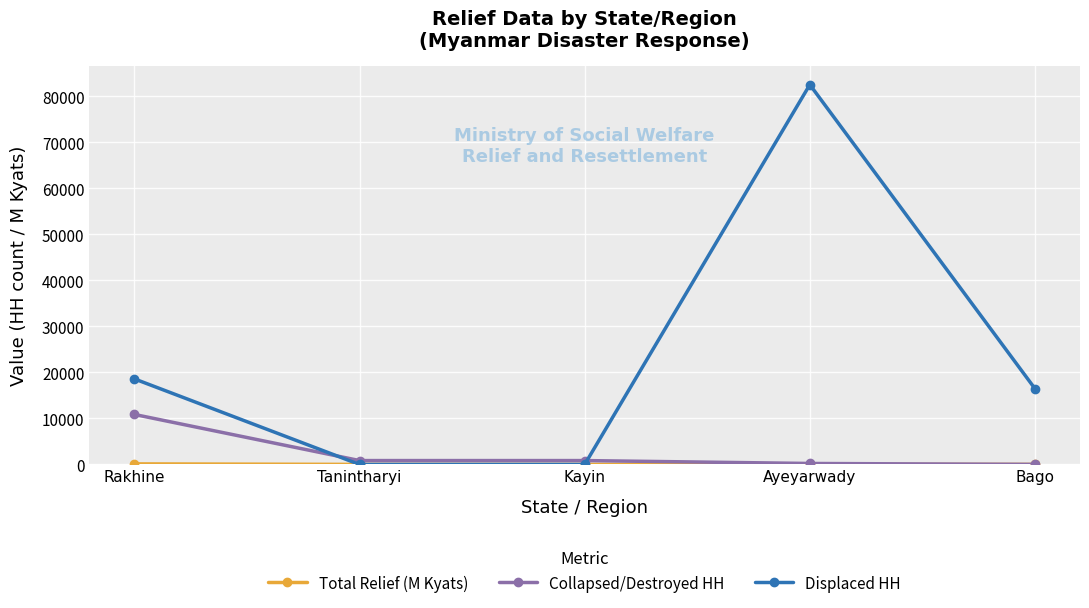

At how many categories does at least one series exceed 23506?

1